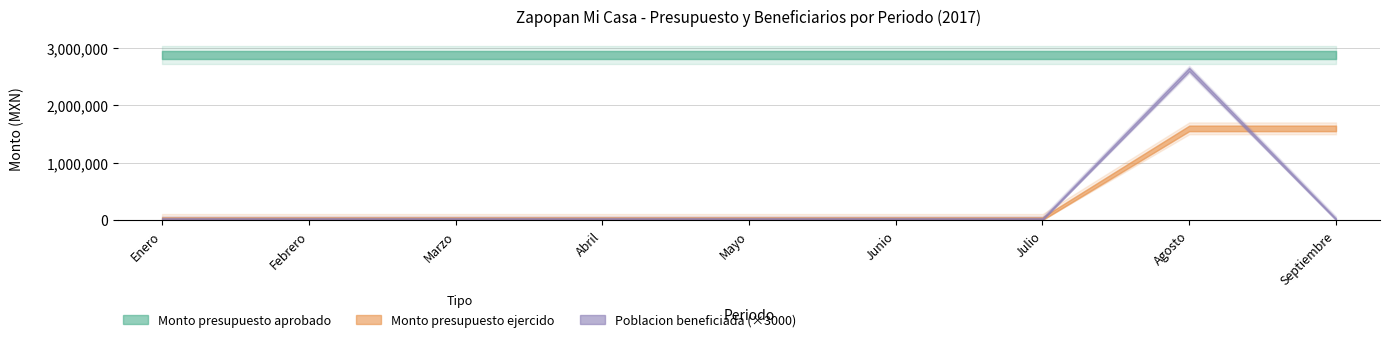

Which series changed the most between Marzo and Mayo?

Monto presupuesto aprobado